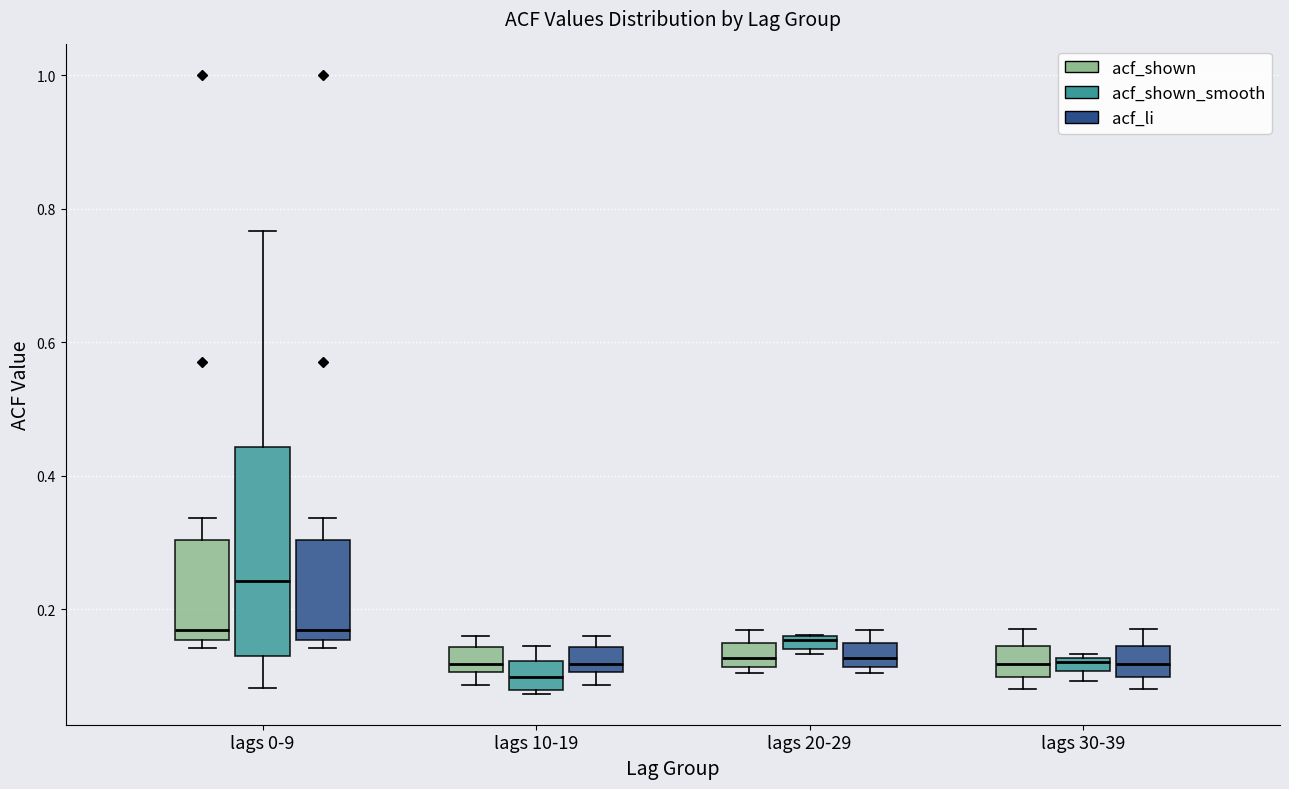

Where is the lower edge of the box for lags 0-9 (acf_shown) on the y-axis? The values are not printed on the chart, so give them approximately, as read against the axis.

0.16